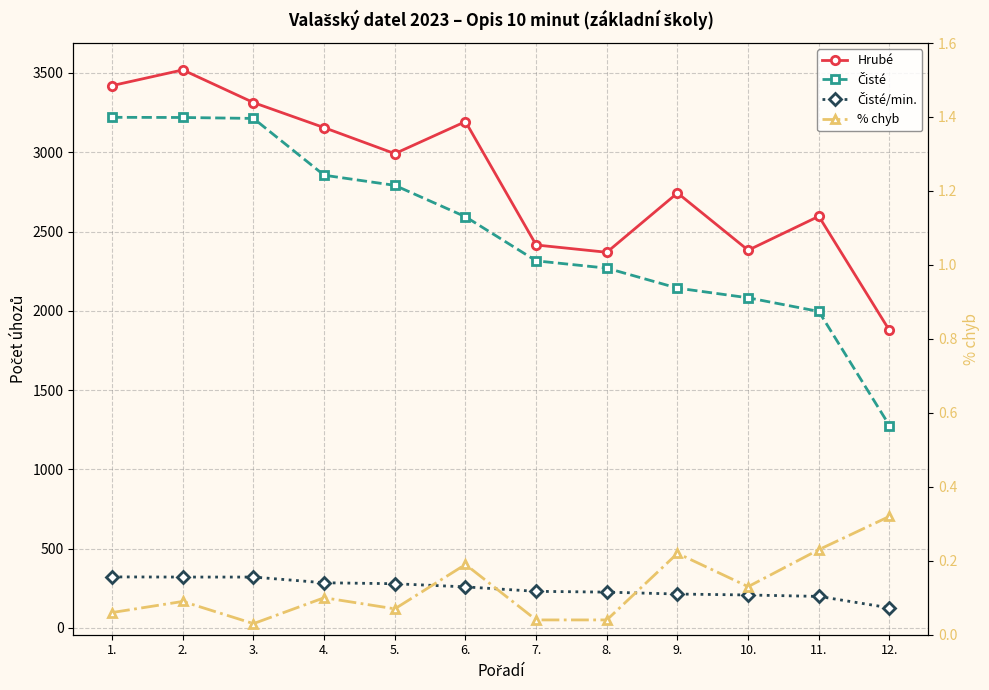

Which label corresponds to the smallest value in the chart?

3.